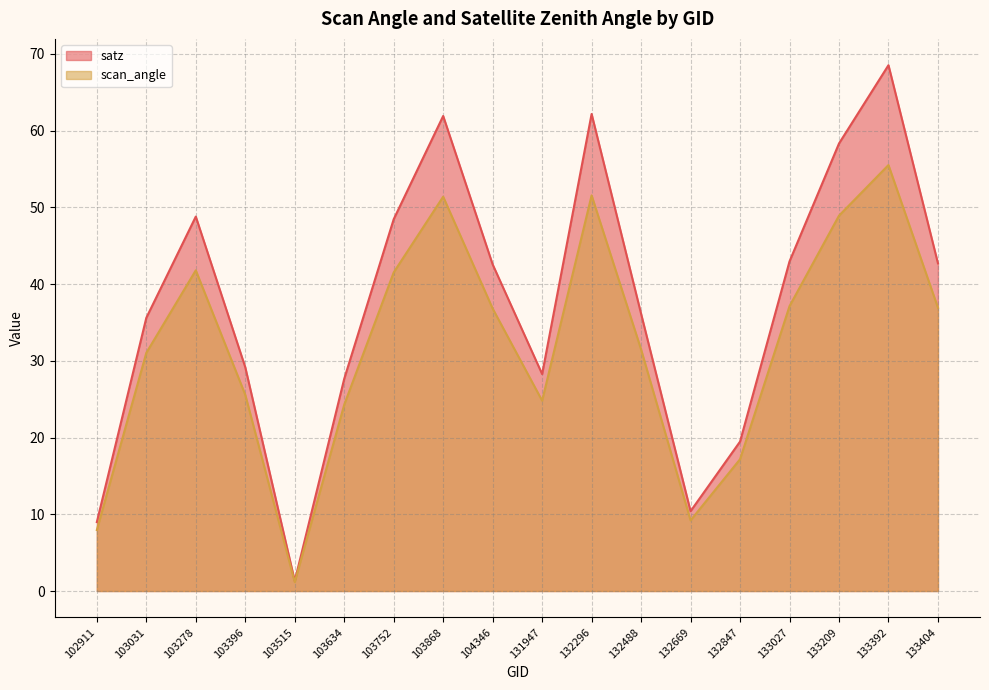

At which label does satz first exceed 42?

103278